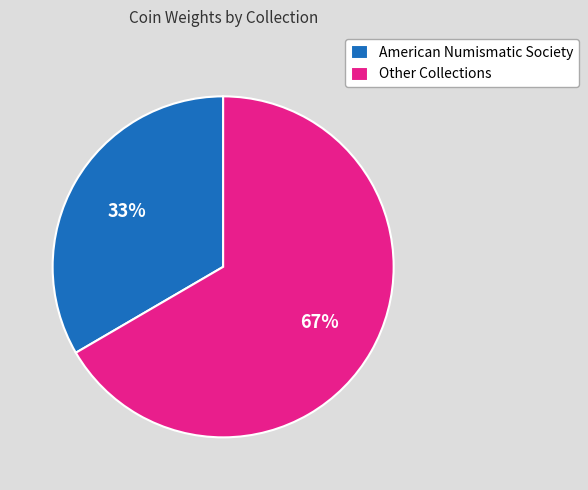

Is there a majority slice in this chart?

Yes